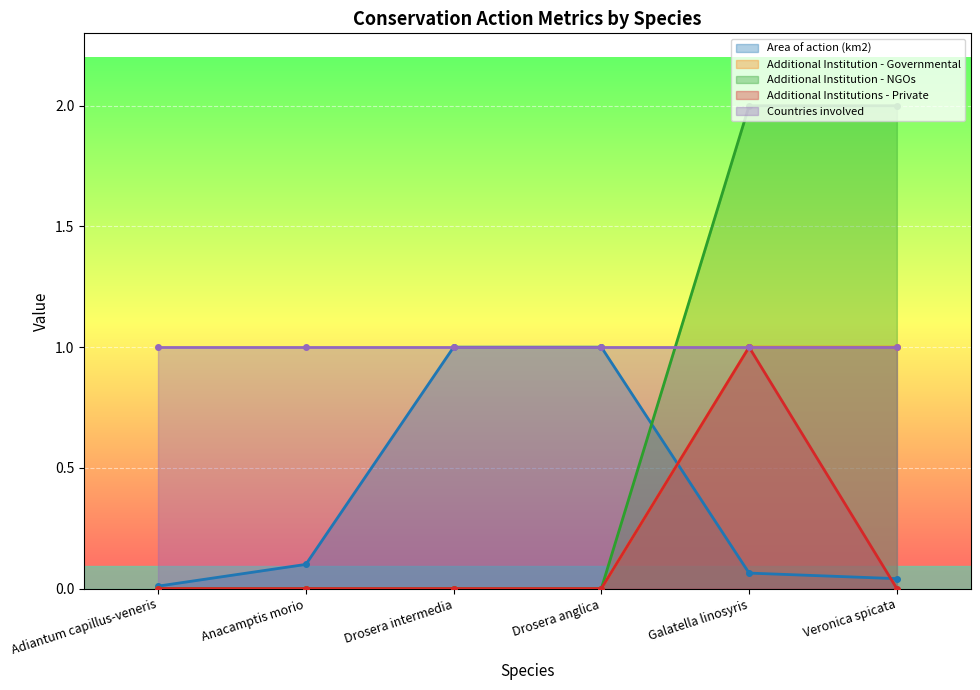

The value of Additional Institution - NGOs at Drosera intermedia is 0.0. True or false?

True